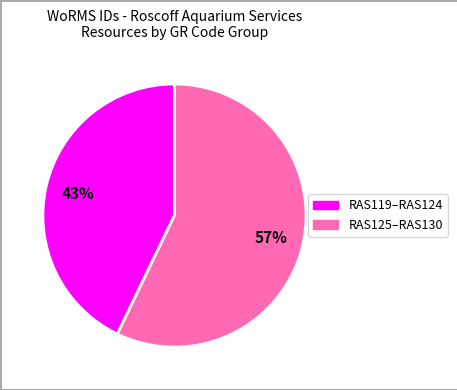

To the nearest percent, what is the average slice percentage?

50%